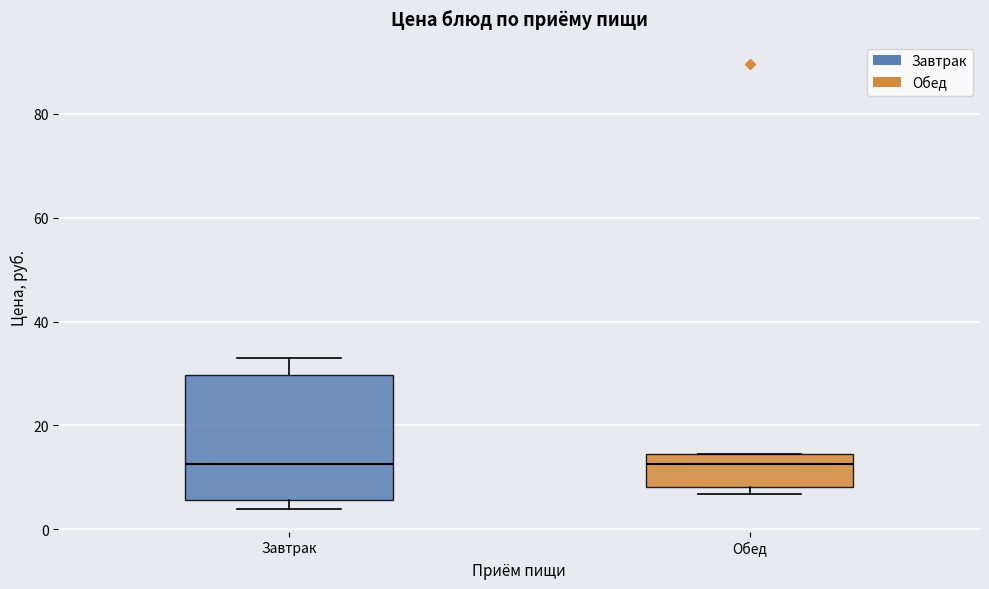

Which box is the tallest, from its lower edge to its upper edge?

Завтрак